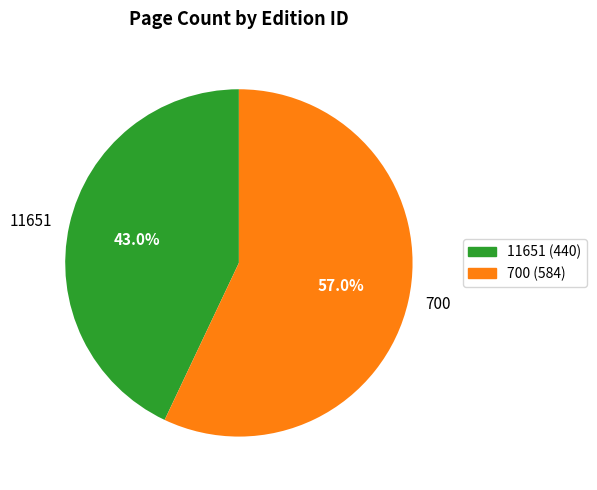

To the nearest percent, what is the difference between the 700 and 11651 slice percentages?

14%